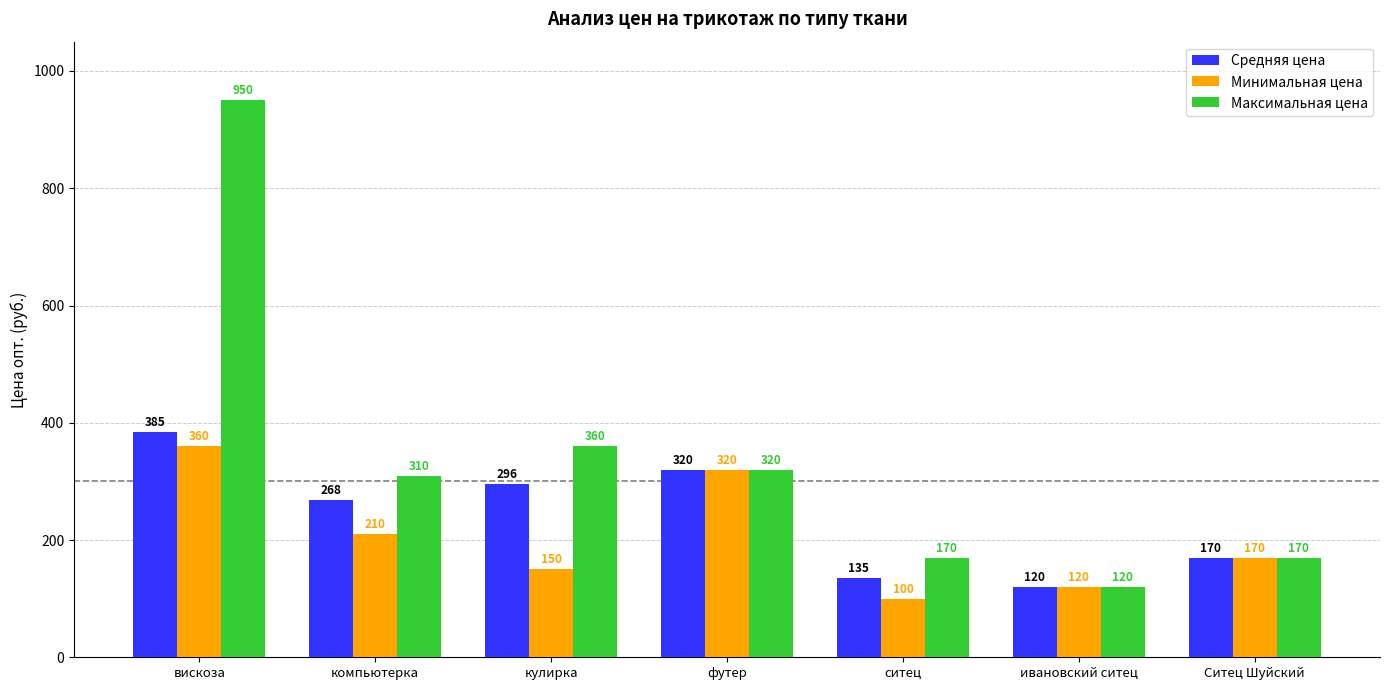

Where is Минимальная цена nearest to the value 230?

компьютерка